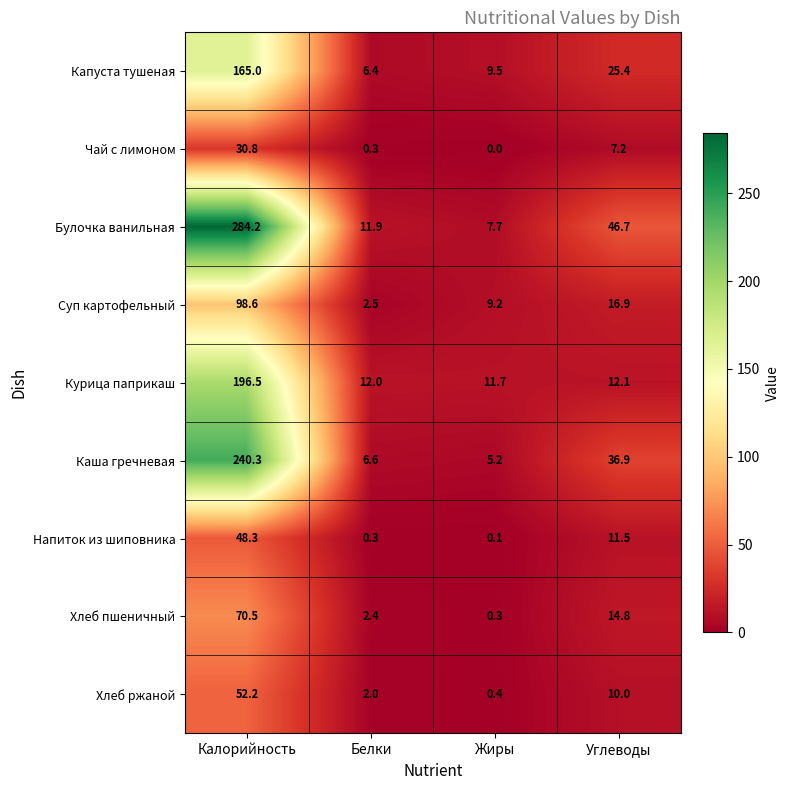

Is it true that Курица паприкаш equals 305.4 at Калорийность?

False